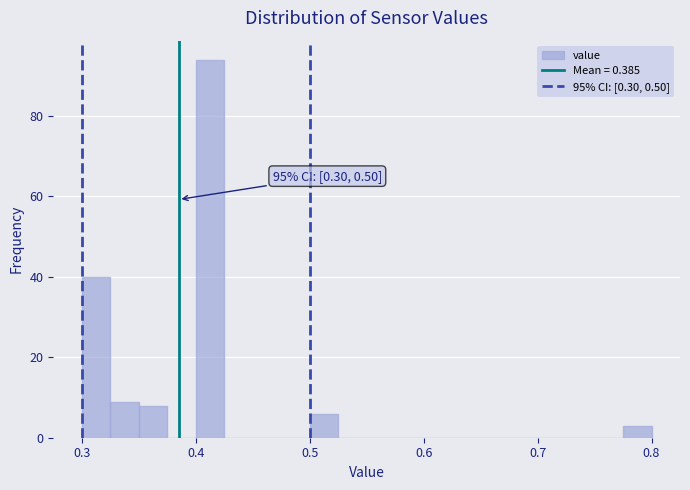

Around what value on the x-axis is the tallest bar? Give the approximate position of its centre, as read against the axis.

0.41